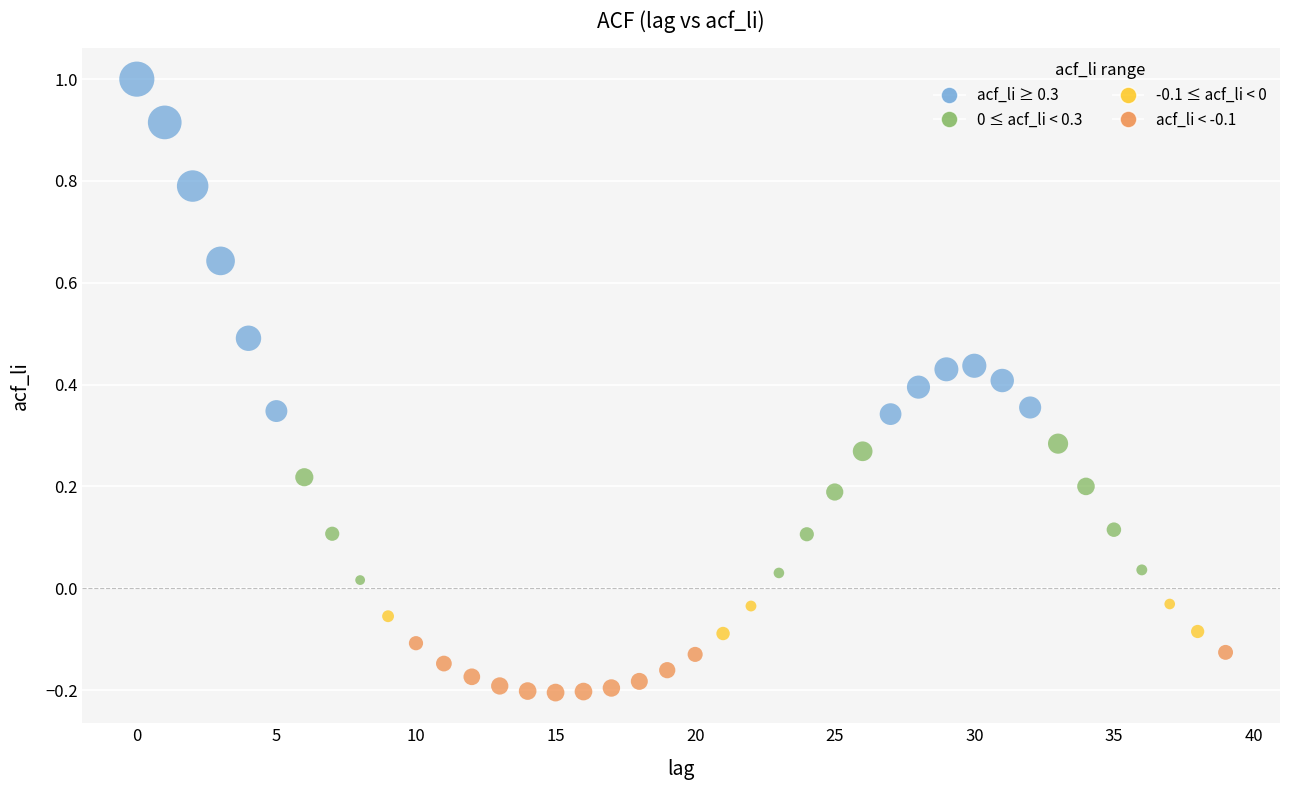

What is the range of Y values (max minus min)?

1.2